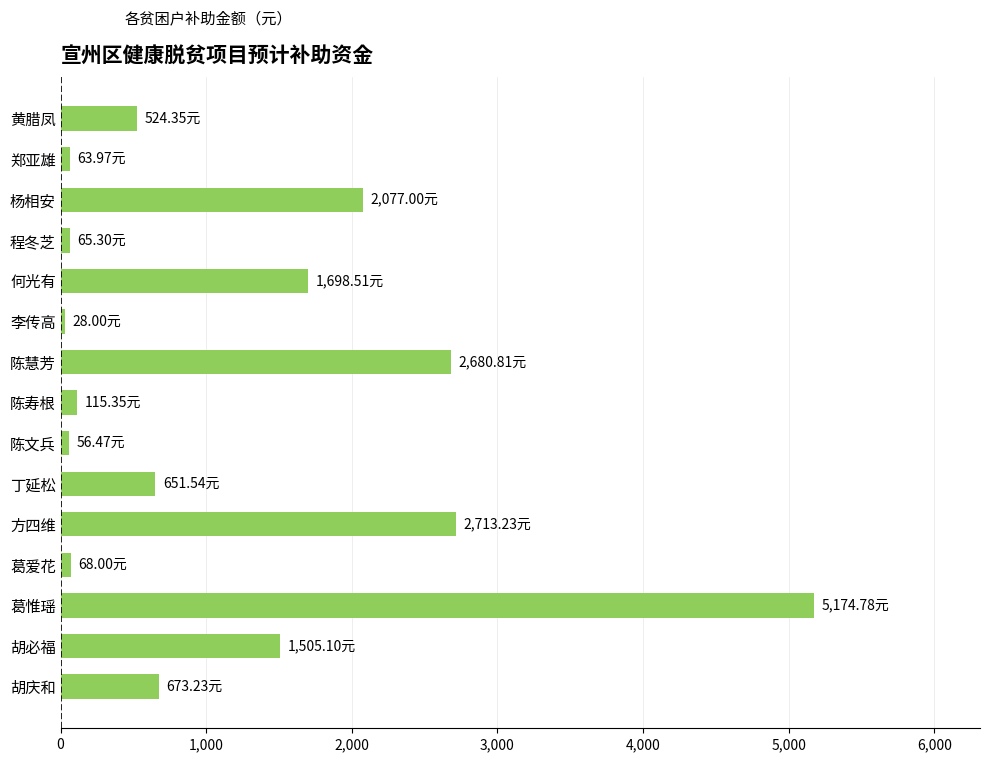

How many values exceed 651?

8